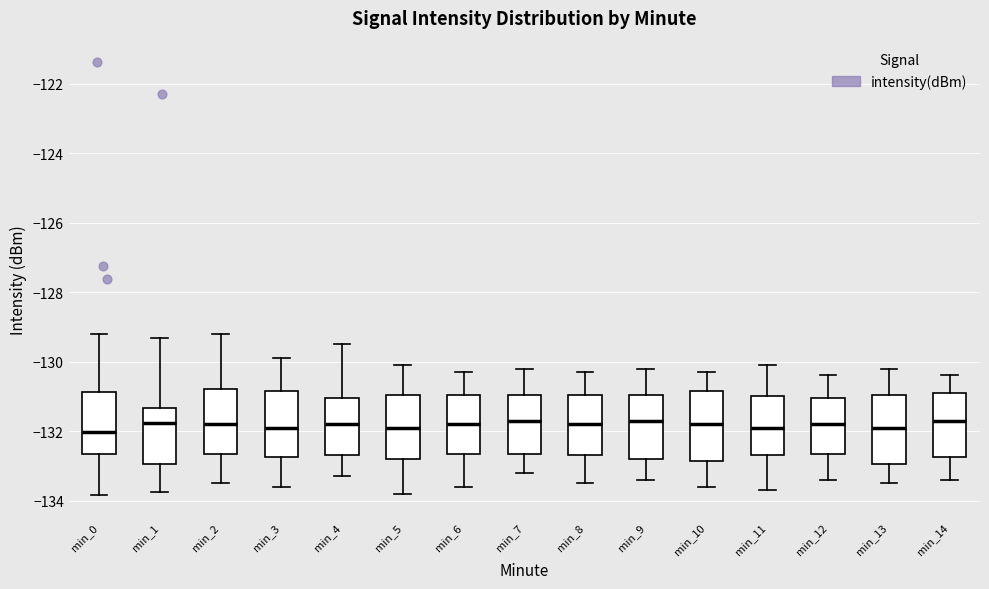

Reading left to right, read every box against the y-axis: the position of its median line, the range the box covers, and the ends of its whiskers. The values are not printed on the chart, so give them approximately, as read against the axis.

min_0: median -132.0, box -132.6 to -130.8, whiskers -133.8 to -129.2
min_1: median -131.8, box -133.0 to -131.4, whiskers -133.8 to -129.4
min_2: median -131.8, box -132.6 to -130.8, whiskers -133.4 to -129.2
min_3: median -131.8, box -132.8 to -130.8, whiskers -133.6 to -129.8
min_4: median -131.8, box -132.6 to -131.0, whiskers -133.2 to -129.4
min_5: median -131.8, box -132.8 to -131.0, whiskers -133.8 to -130.0
min_6: median -131.8, box -132.6 to -131.0, whiskers -133.6 to -130.2
min_7: median -131.6, box -132.6 to -131.0, whiskers -133.2 to -130.2
min_8: median -131.8, box -132.6 to -131.0, whiskers -133.4 to -130.2
min_9: median -131.6, box -132.8 to -131.0, whiskers -133.4 to -130.2
min_10: median -131.8, box -132.8 to -130.8, whiskers -133.6 to -130.2
min_11: median -131.8, box -132.6 to -131.0, whiskers -133.6 to -130.0
min_12: median -131.8, box -132.6 to -131.0, whiskers -133.4 to -130.4
min_13: median -131.8, box -133.0 to -131.0, whiskers -133.4 to -130.2
min_14: median -131.6, box -132.8 to -130.8, whiskers -133.4 to -130.4